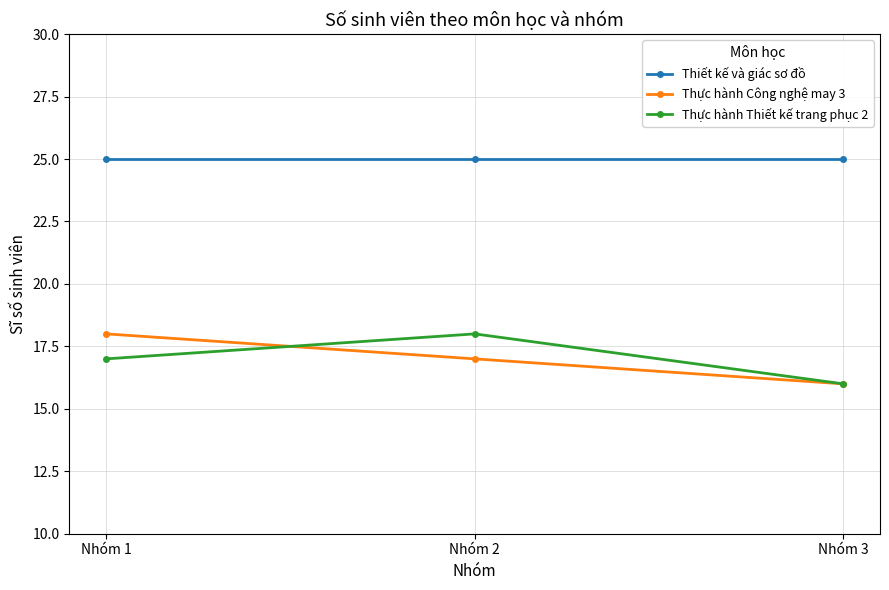

What are all the series names shown in the legend?

Thiết kế và giác sơ đồ, Thực hành Công nghệ may 3, Thực hành Thiết kế trang phục 2